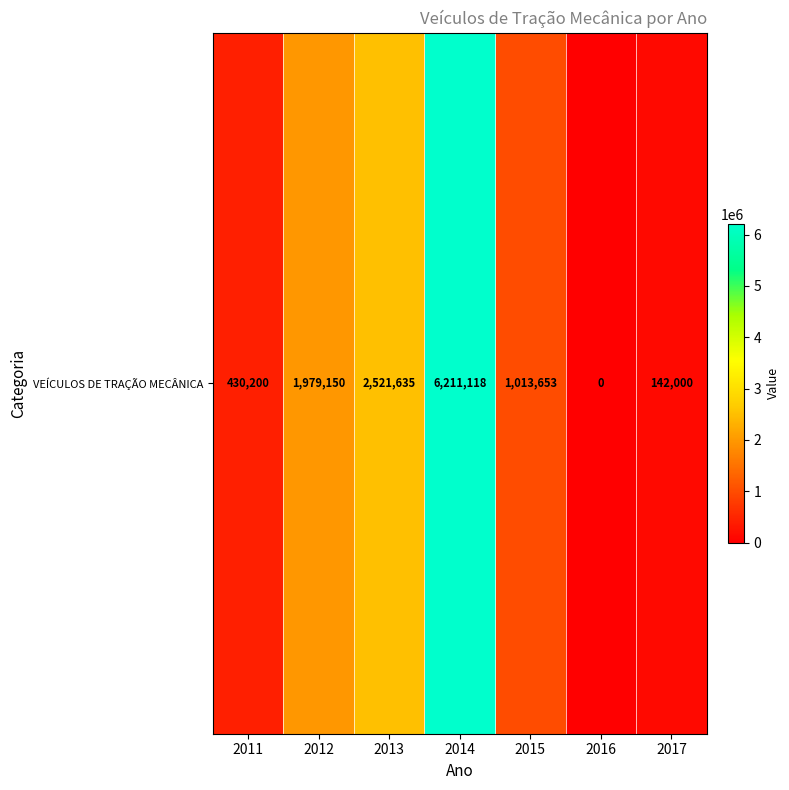

Which has a higher value, 2016 or 2014?

2014